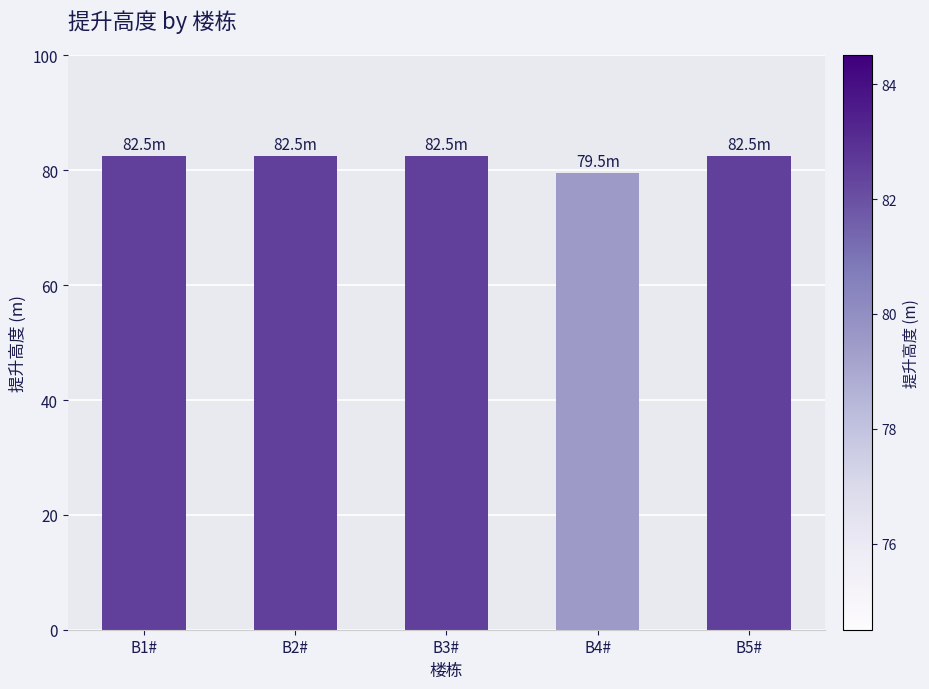

What is the greatest value displayed?

82.5